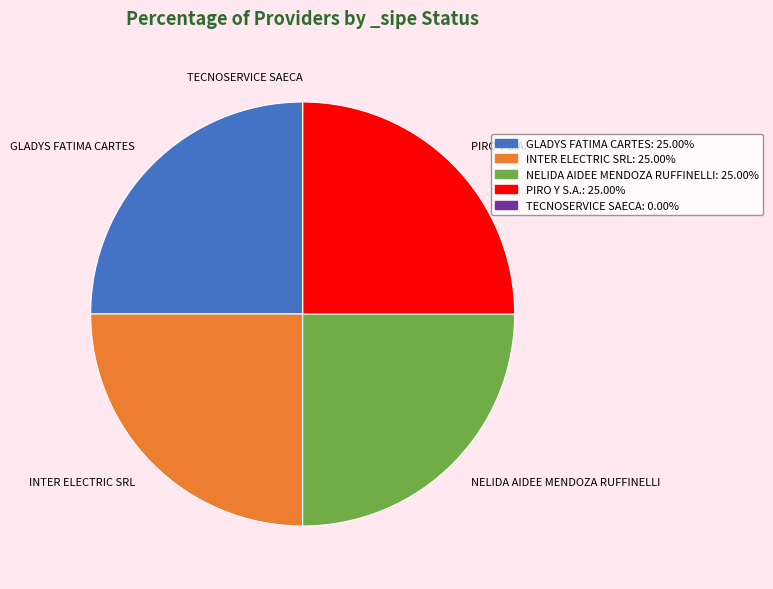

Is it true that GLADYS FATIMA CARTES is 25% of the pie?

True